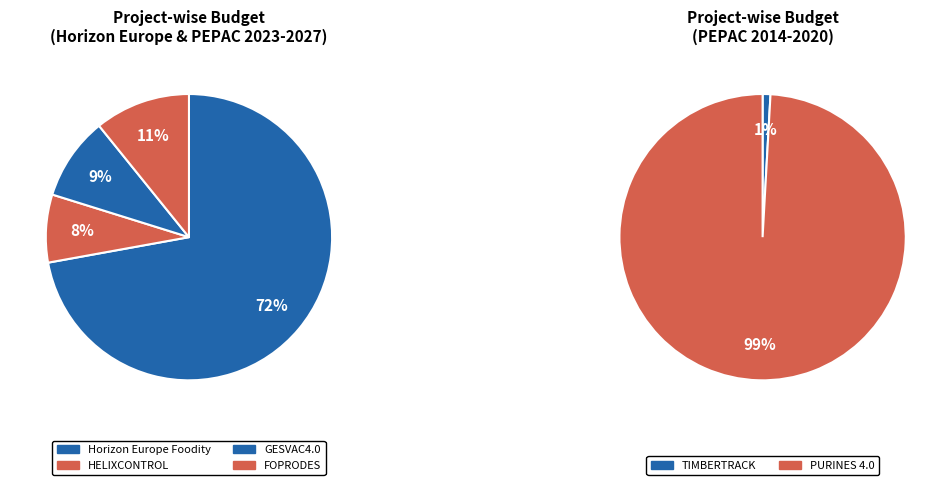

Rank the categories by value from highest to lowest.

PURINES 4.0, Horizon Europe Foodity, FOPRODES, GESVAC4.0, HELIXCONTROL, TIMBERTRACK